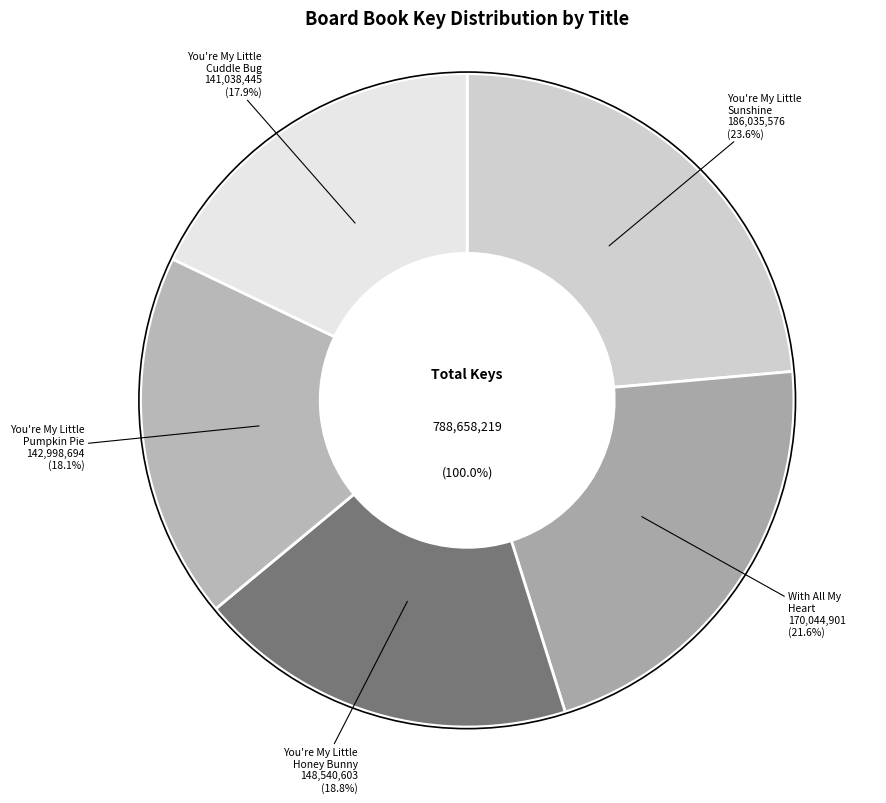

True or false: Book 3 accounts for 19% of the total.

True